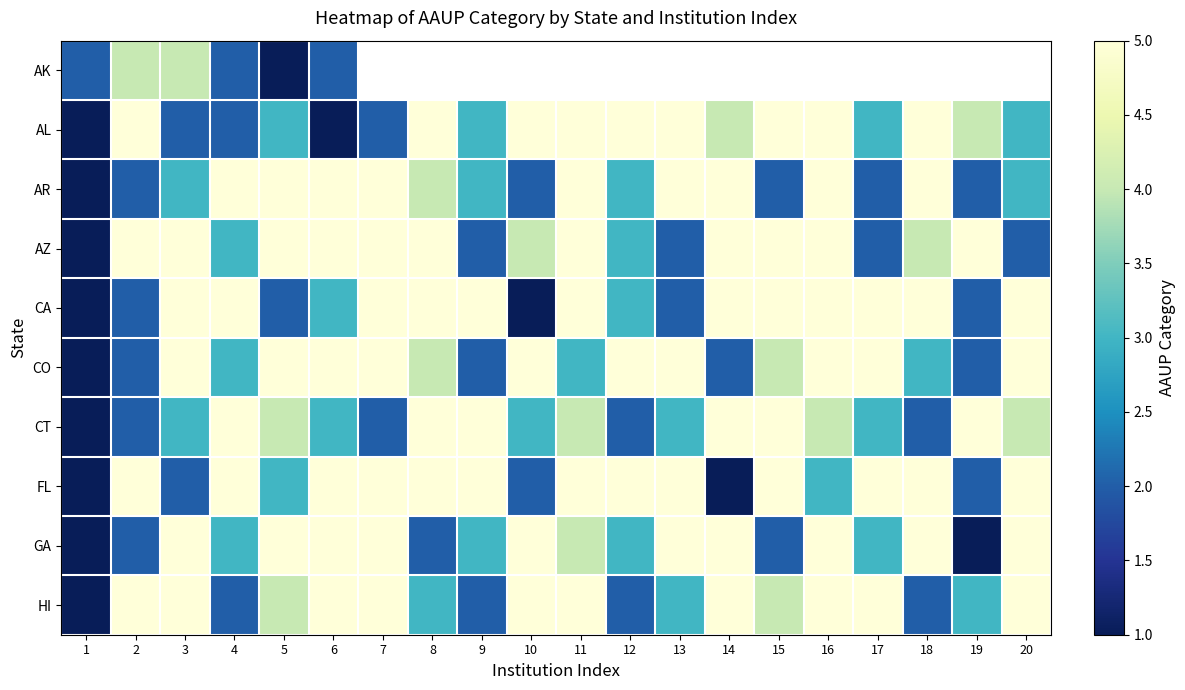

Which series has the largest range (max minus min)?

AL